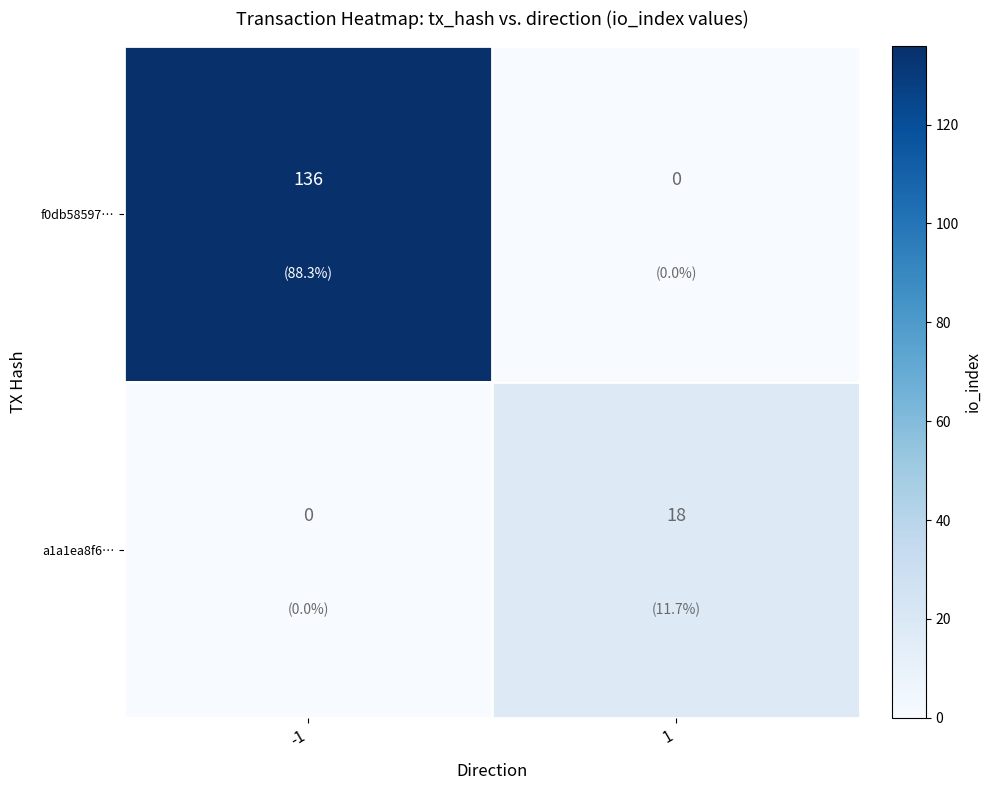

What is the sum of all a1a1ea8f6… values?

18